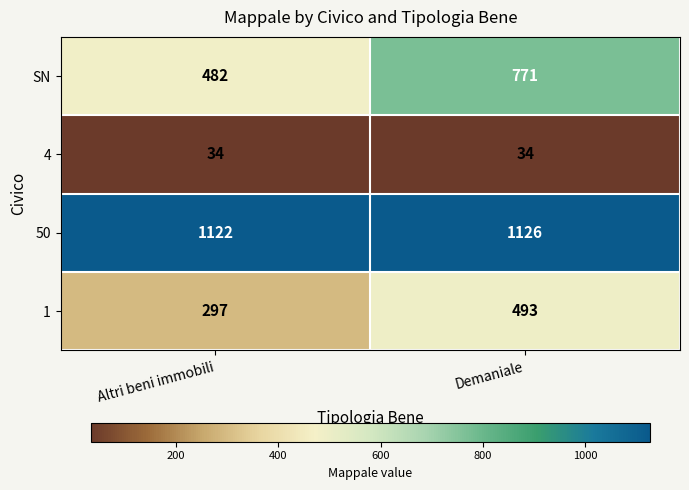

Reading left to right, what are all the values shown in this chart?

SN: 482	771
4: 34	34
50: 1122	1126
1: 297	493